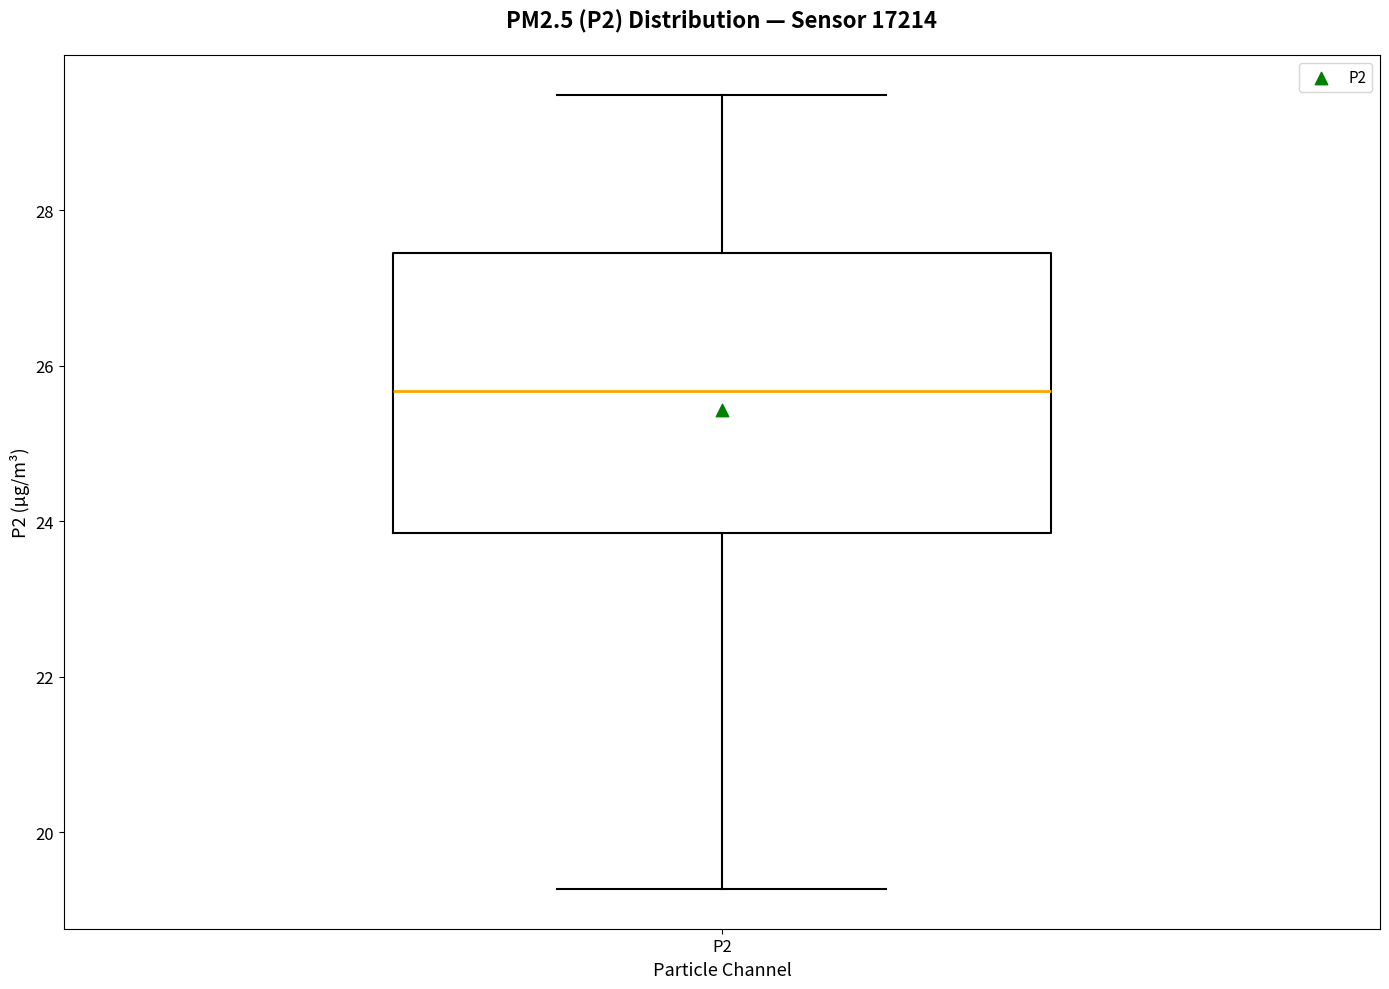

Transcribe this box plot: give where the median line is, the range the box spans, and where the two whiskers end, as read against the y-axis. The values are not printed on the chart, so give them approximately, as read against the axis.

median 25.6, box 23.8 to 27.4, whiskers 19.2 to 29.4